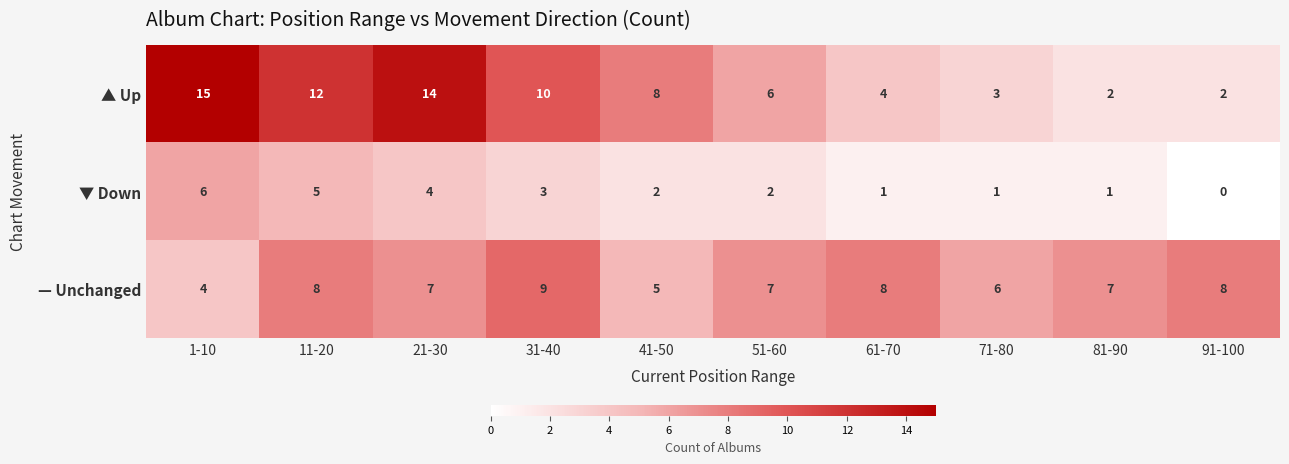

What is the greatest value displayed?

15